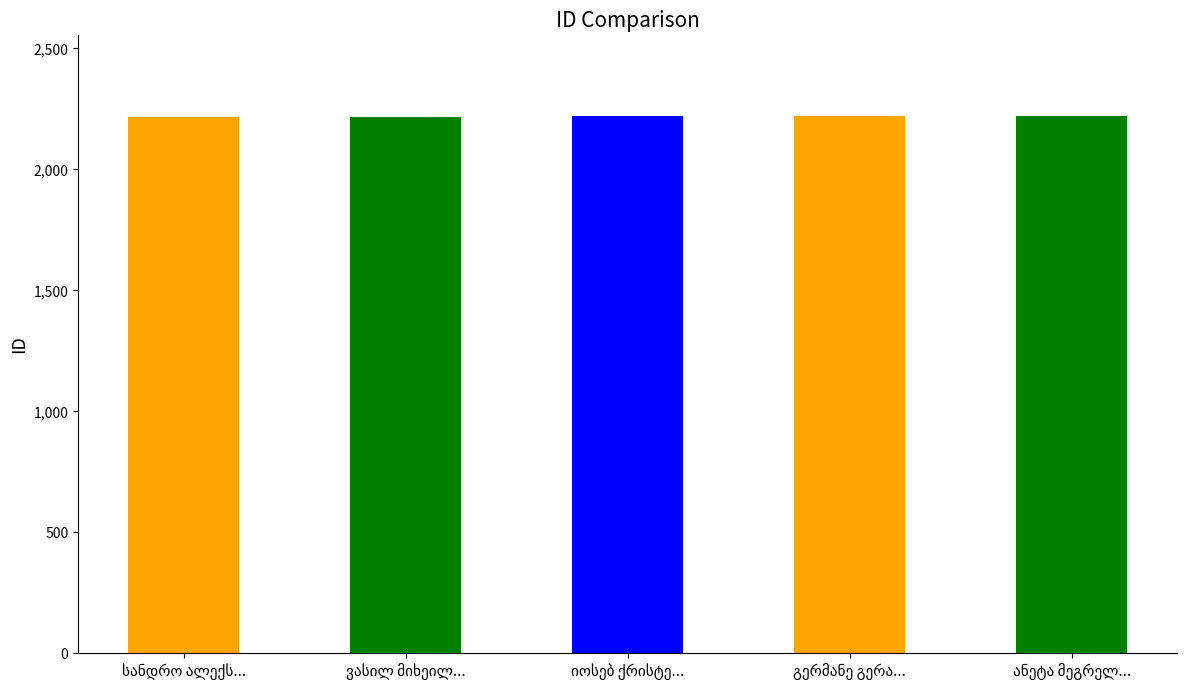

What is the value of the 3rd bar from the left?

2219